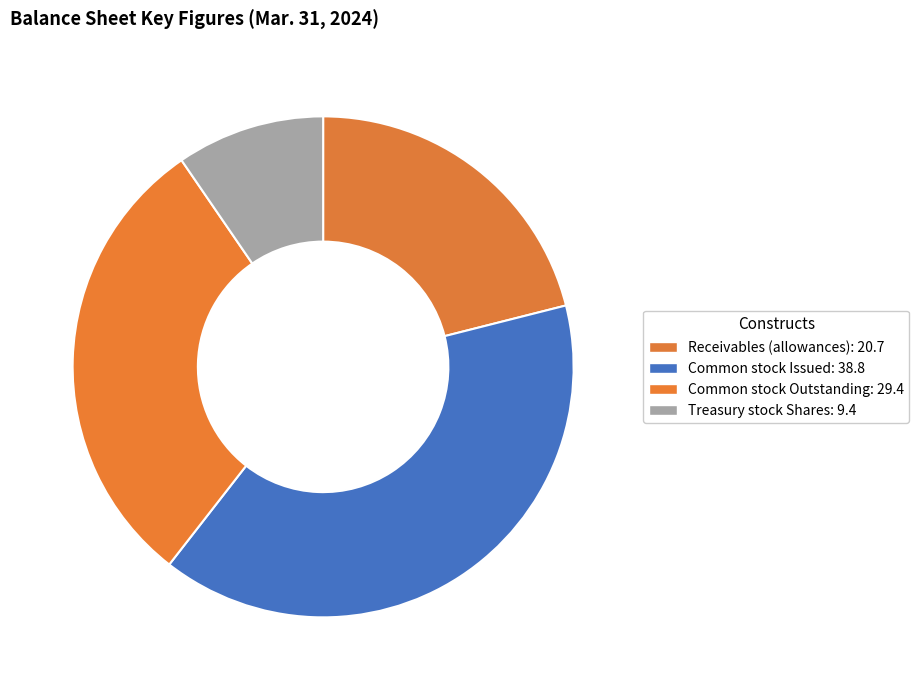

How many segments does this pie chart have?

4